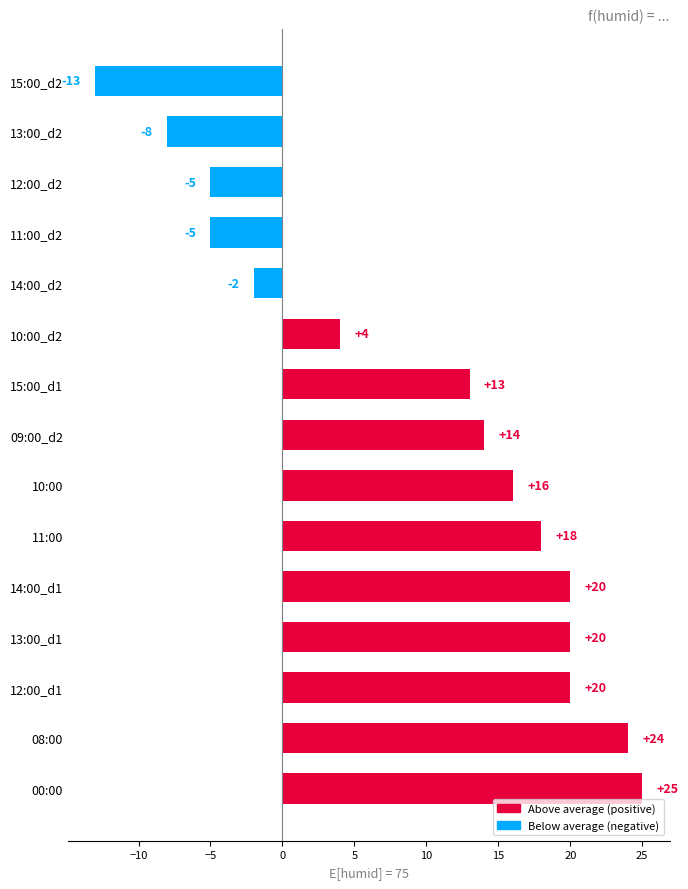

Count the number of data series in this chart.

1